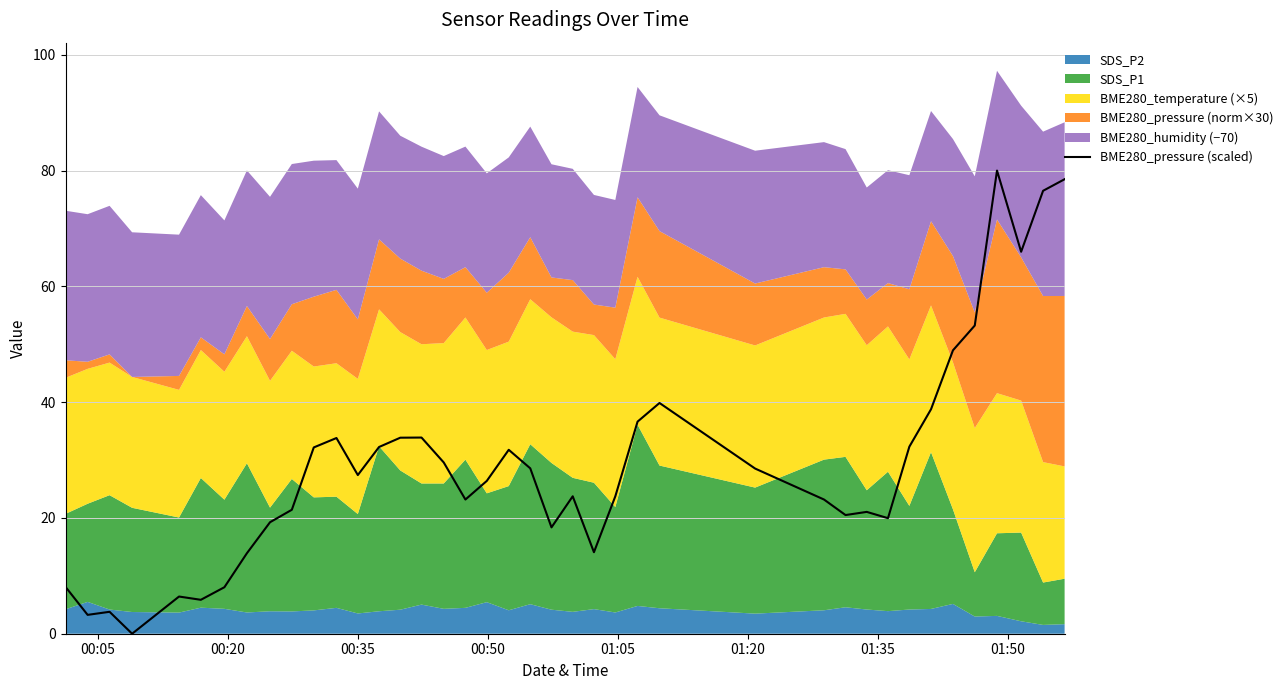

What is the maximum value shown in the chart?

80.0